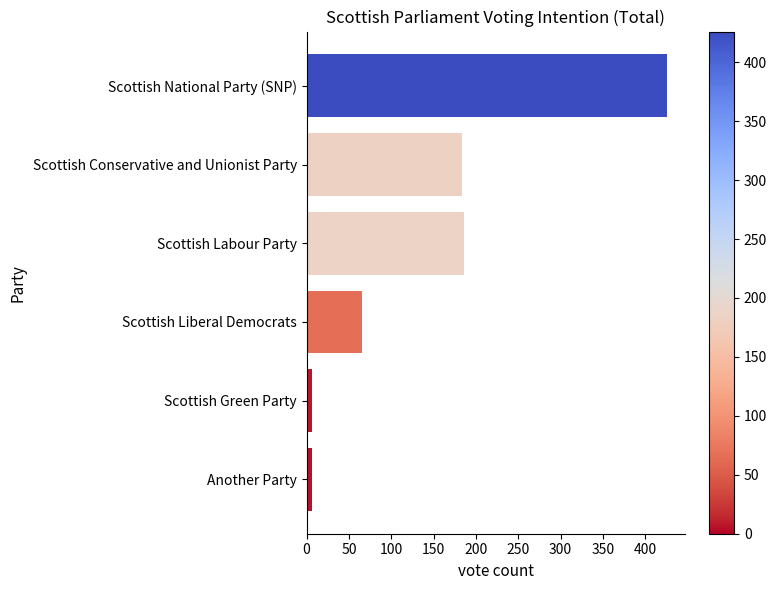

What is the difference between the maximum and minimum values?

420